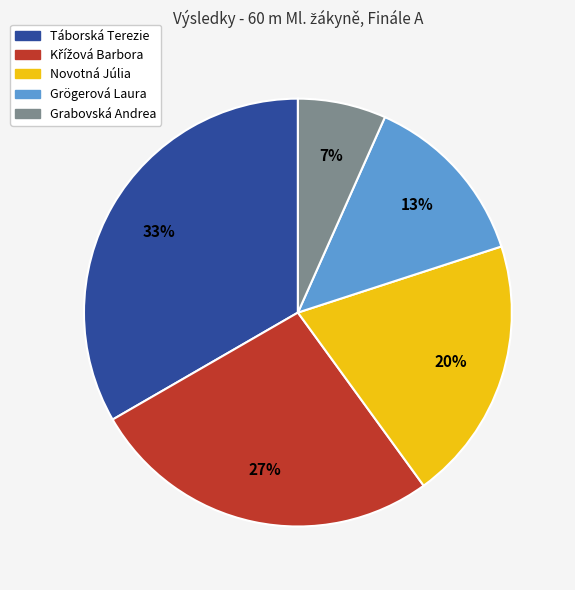

Do Grabovská Andrea and Grögerová Laura together represent more than half of the pie?

No